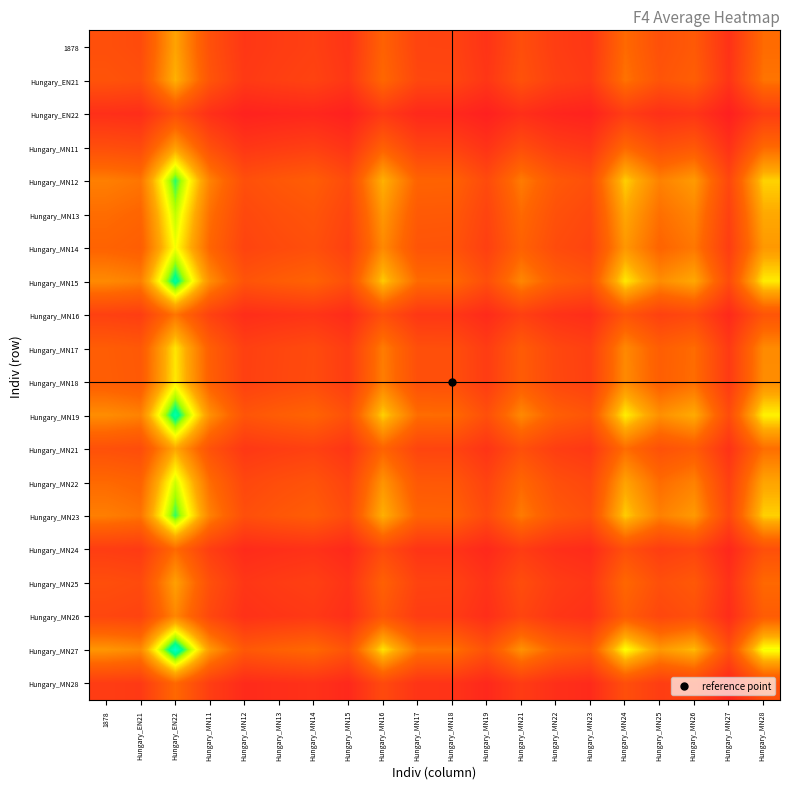

What is the greatest value displayed?

3.2